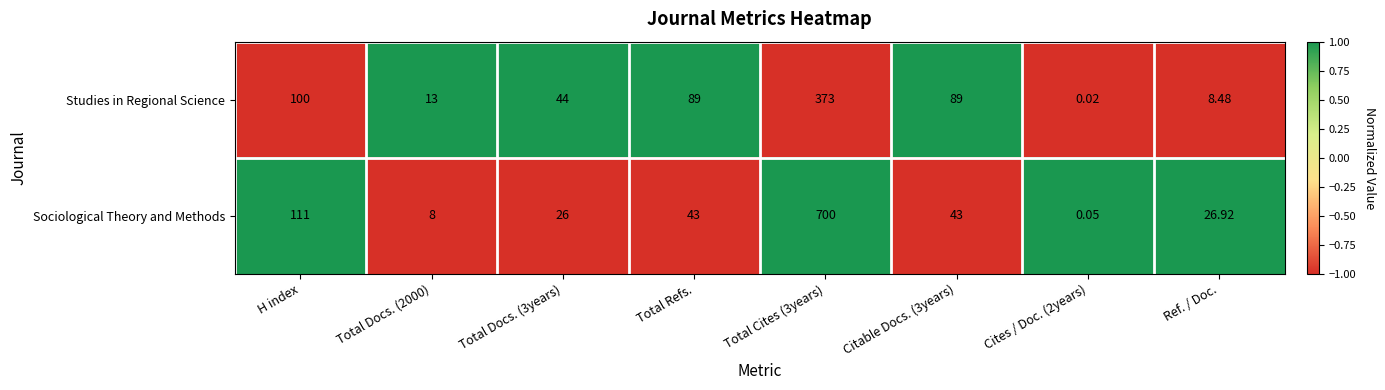

Rank the series by their maximum value, from highest to lowest.

Sociological Theory and Methods, Studies in Regional Science